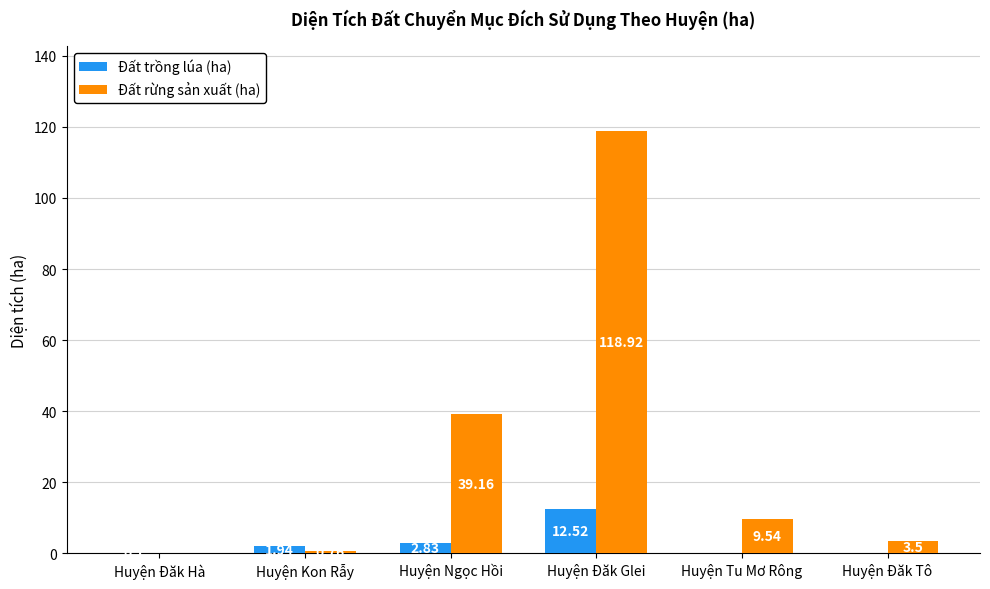

What is the average value of the Đất trồng lúa (ha) series?

2.9